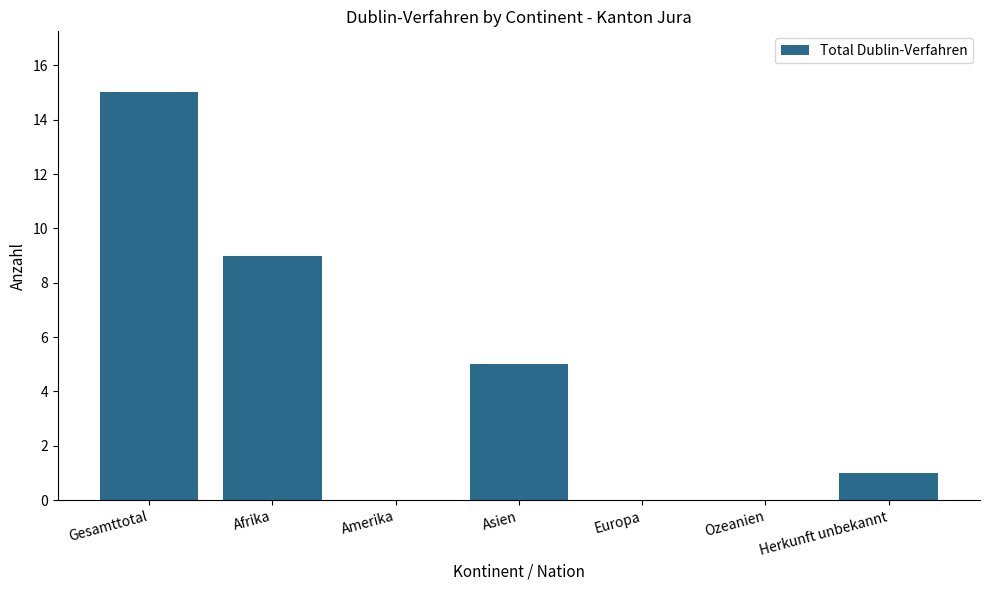

The value at Amerika is 7. True or false?

False